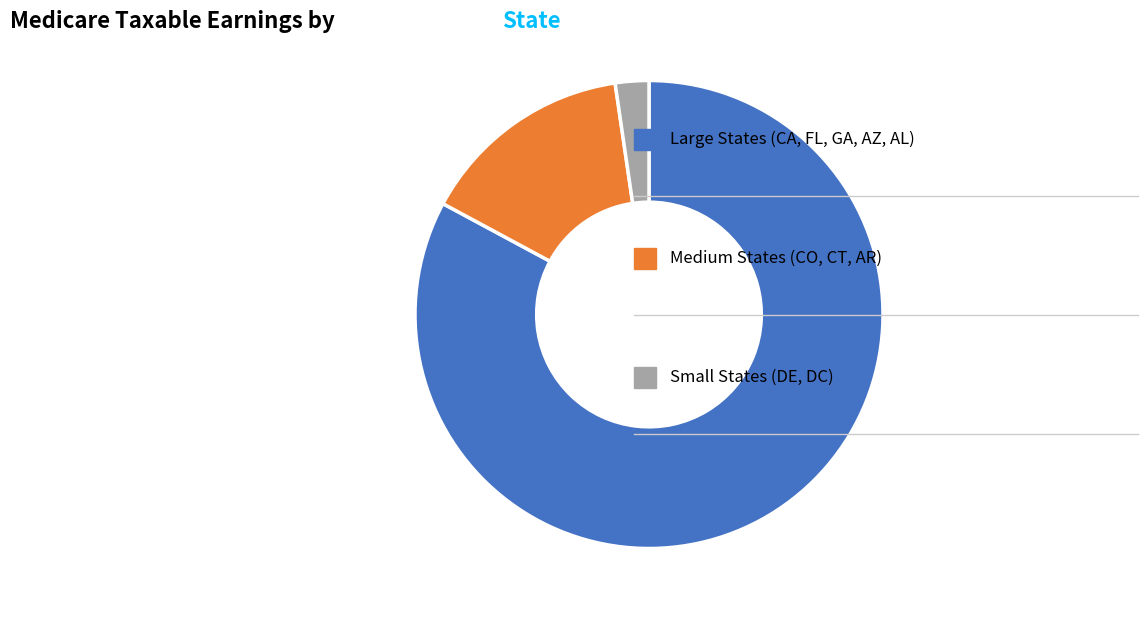

Is there a majority slice in this chart?

Yes